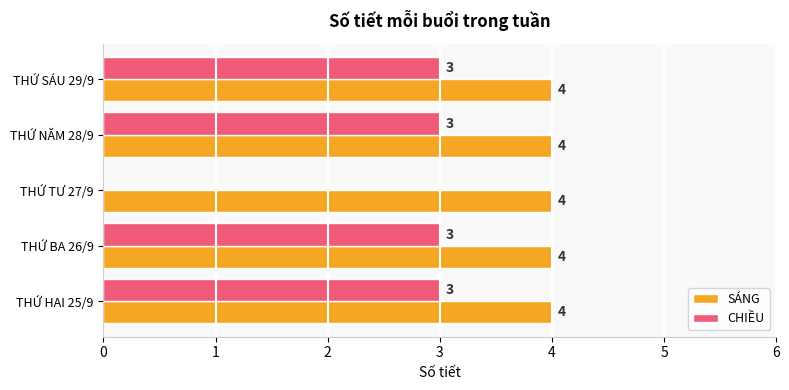

Which series has the largest total across all categories?

SÁNG